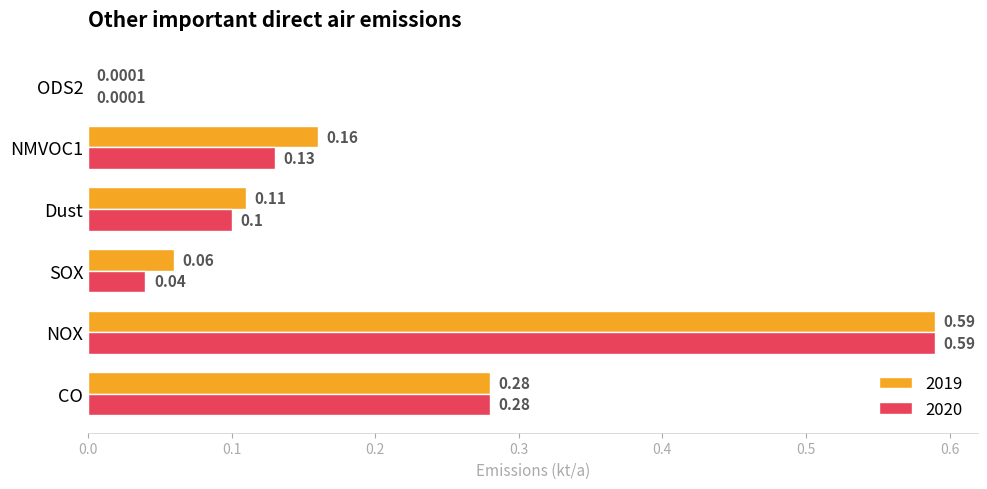

What is the sum of all 2019 values?

1.2